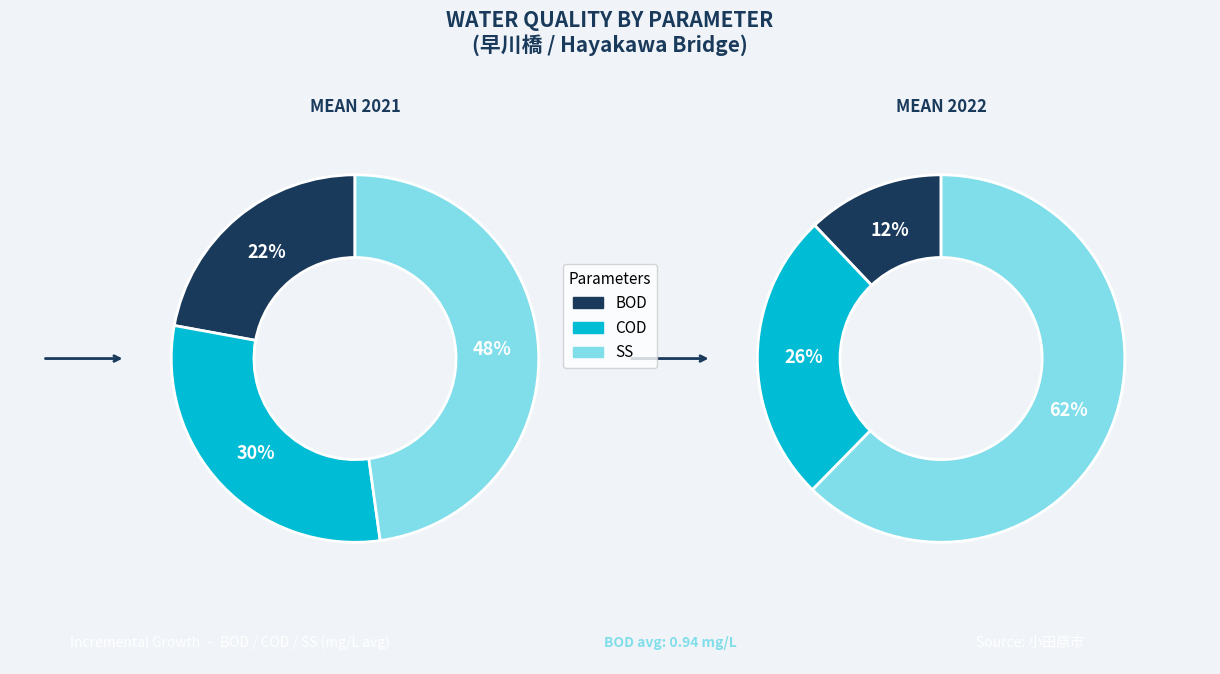

Does 38 account for over 50% of the chart?

No